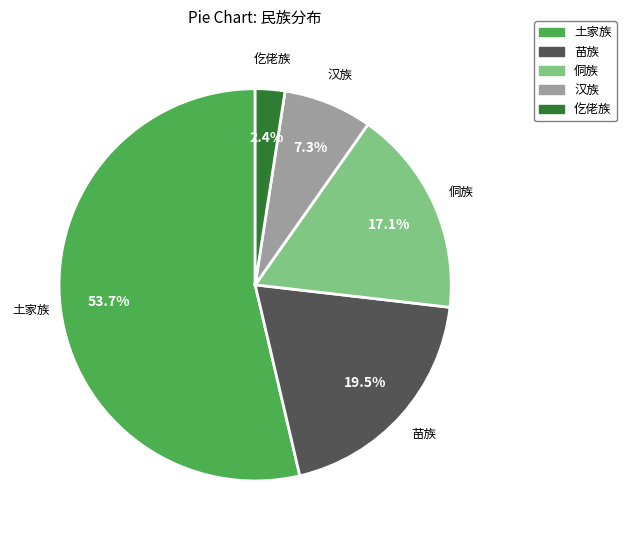

Is 土家族 the majority of the pie?

Yes